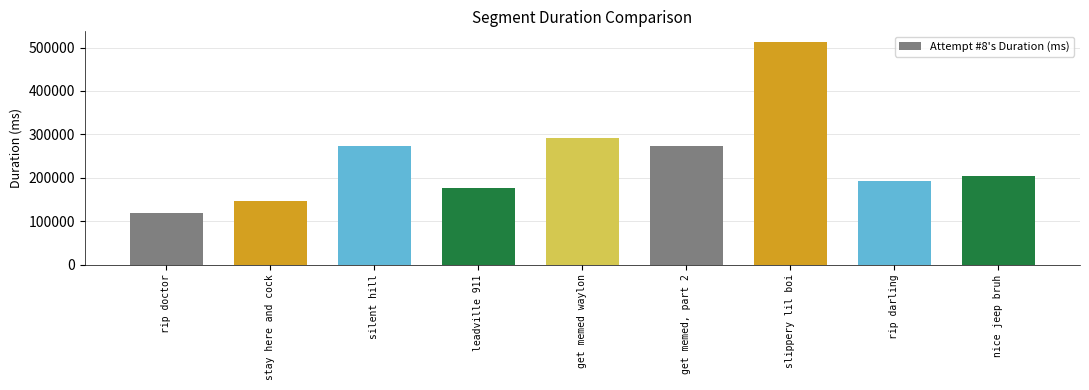

What is the minimum value shown in the chart?

118894